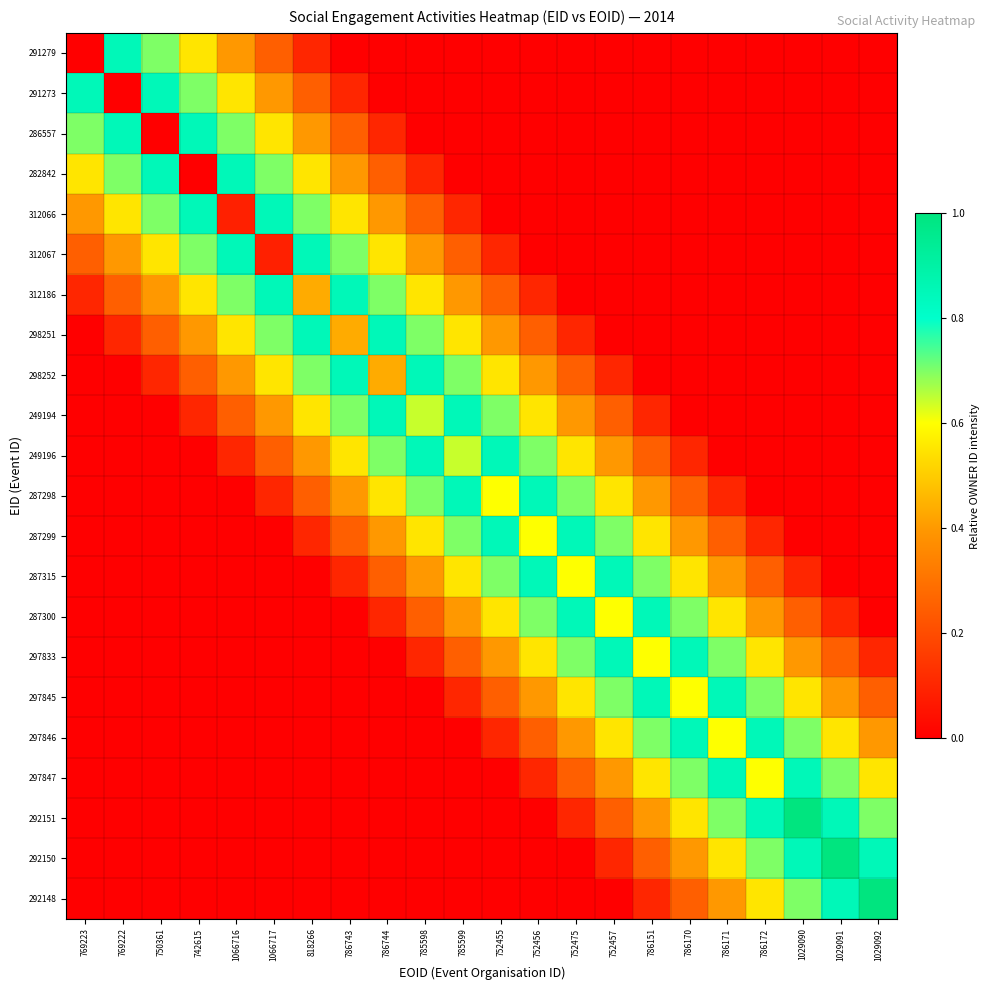

Which series has the largest range (max minus min)?

292151